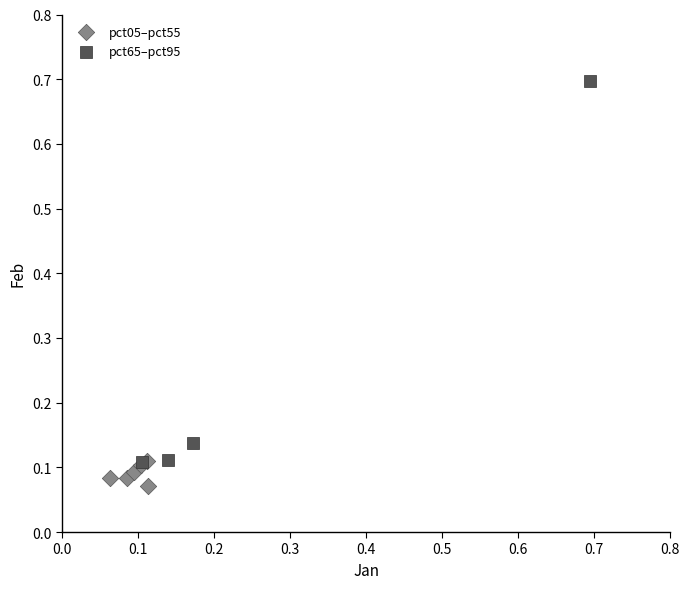

Which series has the widest spread of Y values?

pct65–pct95